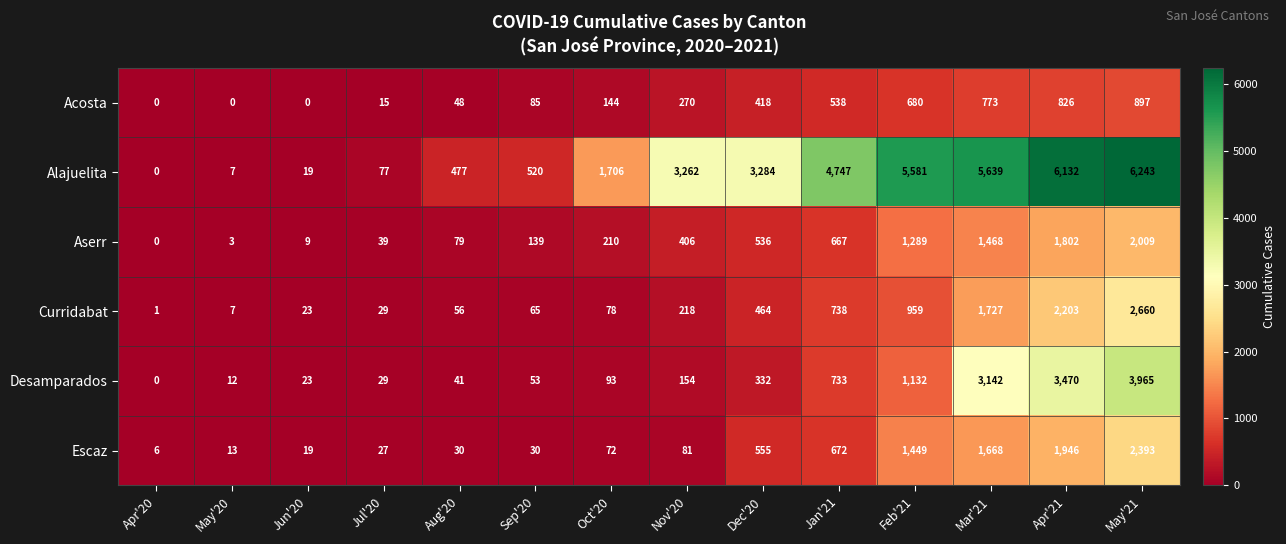

How many values in the Curridabat series are below 218?

7